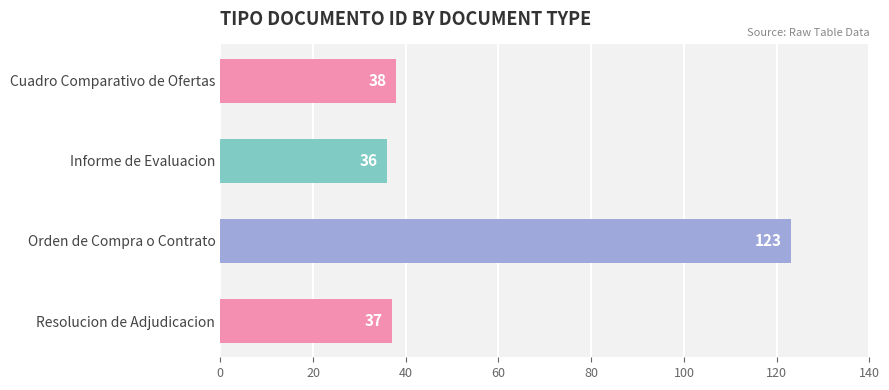

List the labels in order of value, smallest first.

Informe de Evaluacion, Resolucion de Adjudicacion, Cuadro Comparativo de Ofertas, Orden de Compra o Contrato